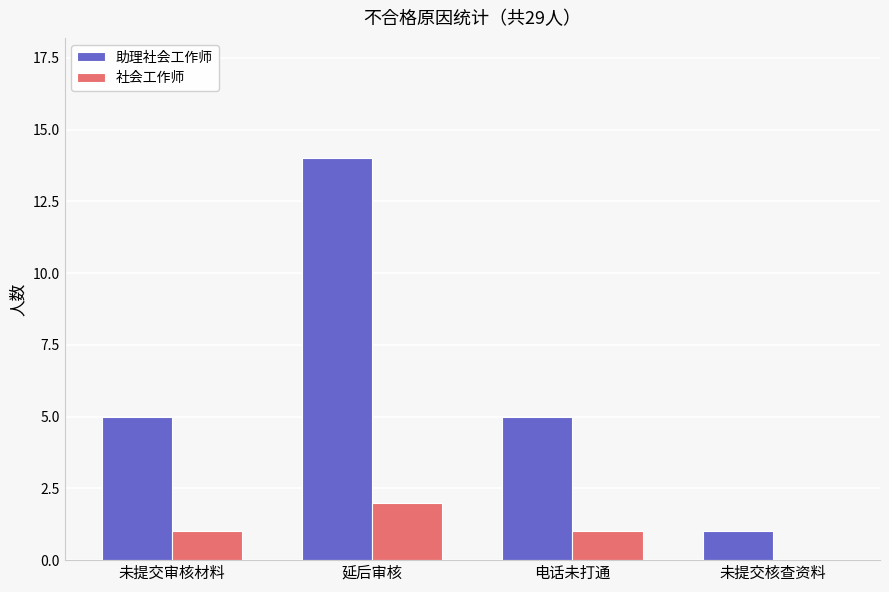

The value of 助理社会工作师 at 电话未打通 is 9. True or false?

False